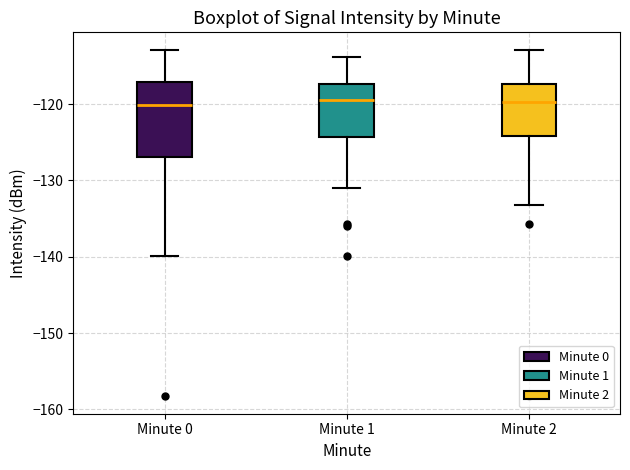

Comparing the boxes themselves (not the whiskers), which one is the tallest?

Minute 0